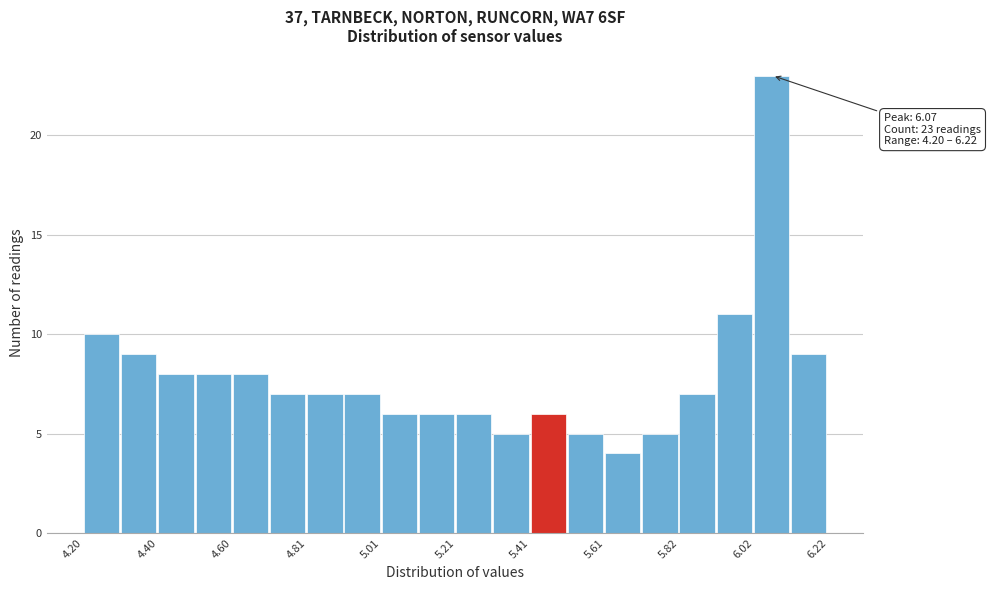

Read against the x-axis, roughly where is the centre of the tallest bar?

6.05